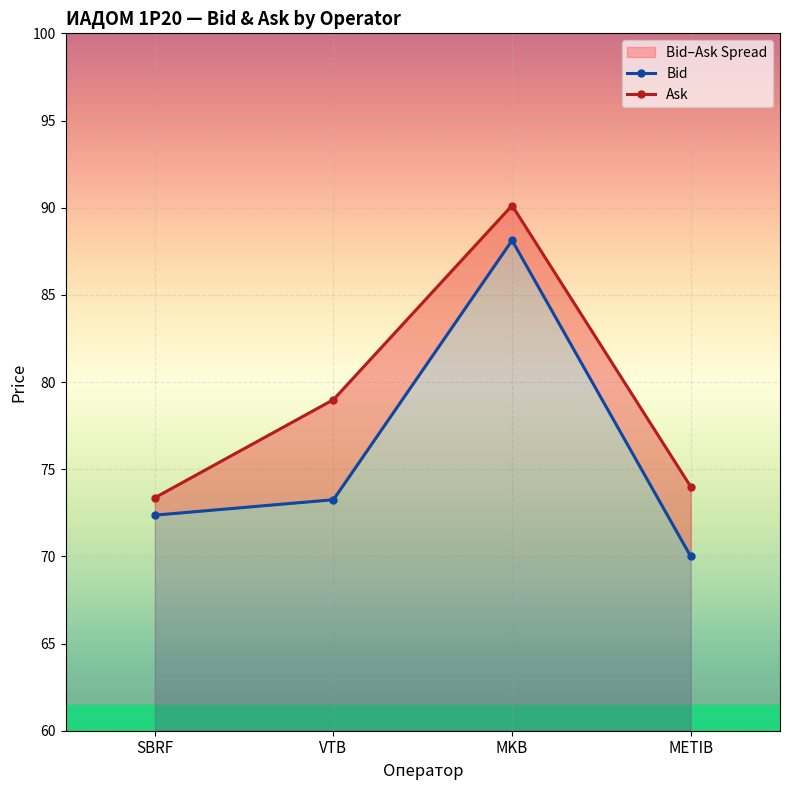

True or false: Ask and Bid cross at least once.

False